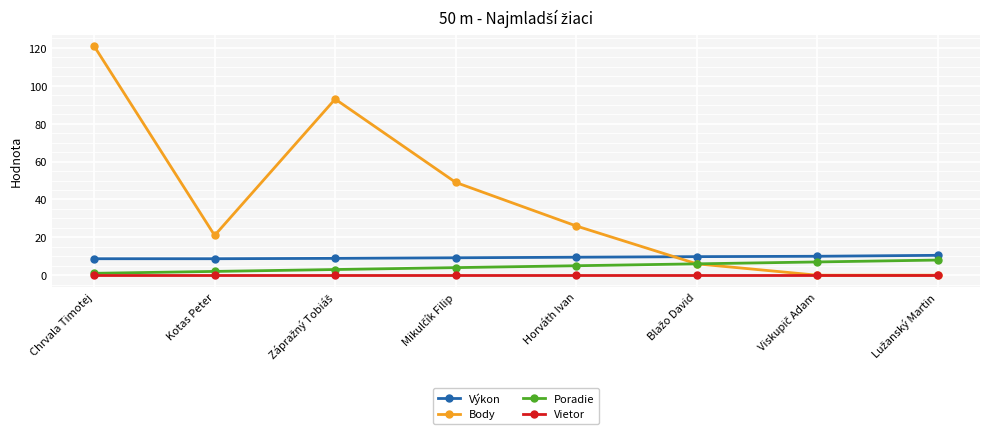

Which label corresponds to the largest value in the chart?

Chrvala Timotej